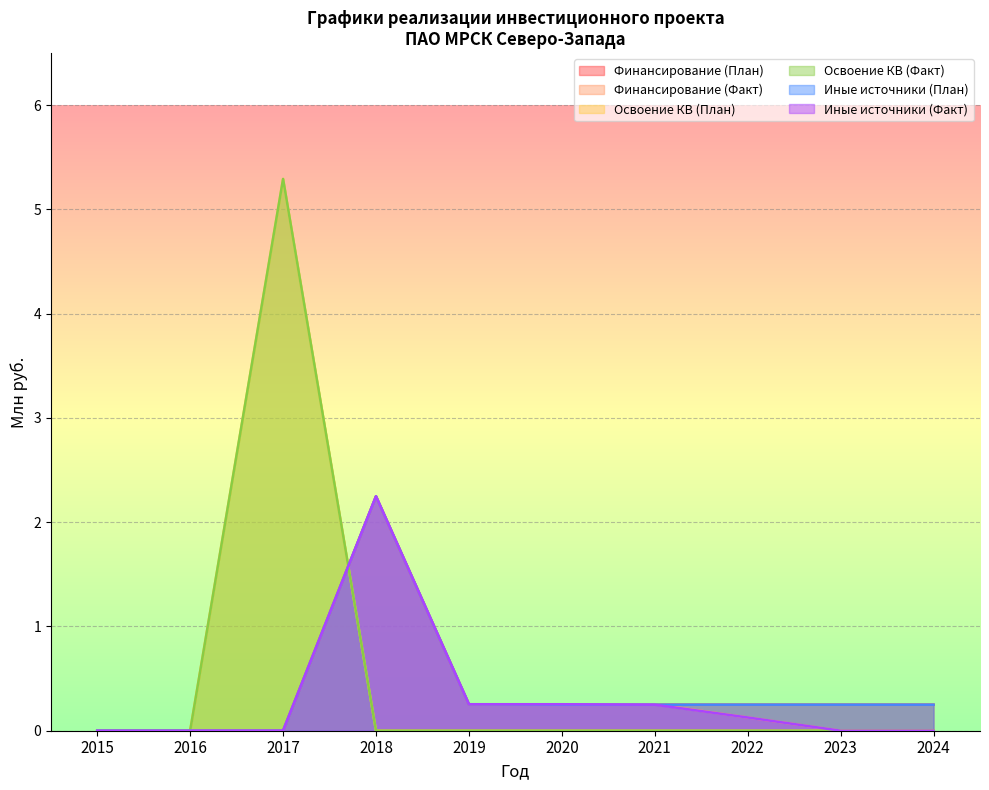

True or false: Финансирование (Факт) and Иные источники (Факт) intersect in this chart.

False